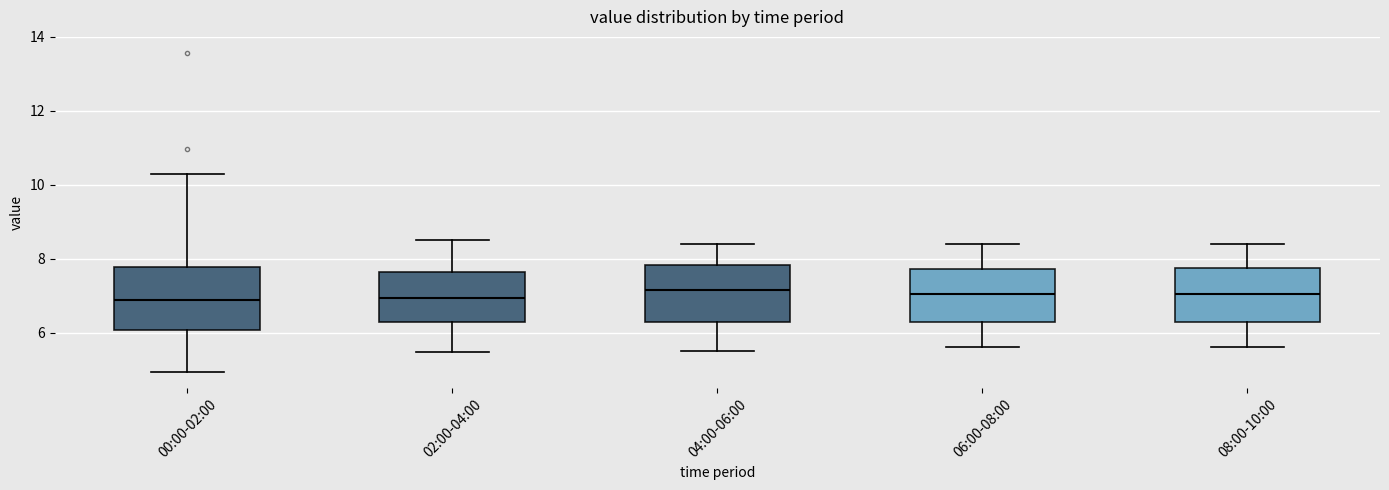

Reading left to right, transcribe this box plot: for each box, give where its median line is, the range the box spans, and where its two whiskers end, as read against the y-axis. The values are not printed on the chart, so give them approximately, as read against the axis.

00:00-02:00: median 6.8, box 6.0 to 7.8, whiskers 5.0 to 10.4
02:00-04:00: median 7.0, box 6.2 to 7.6, whiskers 5.4 to 8.6
04:00-06:00: median 7.2, box 6.4 to 7.8, whiskers 5.6 to 8.4
06:00-08:00: median 7.0, box 6.2 to 7.8, whiskers 5.6 to 8.4
08:00-10:00: median 7.0, box 6.4 to 7.8, whiskers 5.6 to 8.4